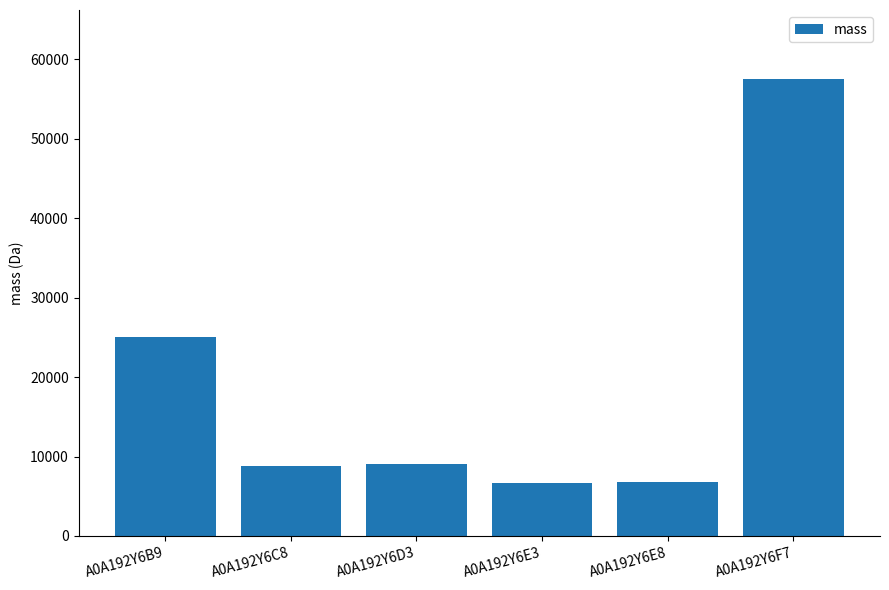

How many bars are there in total?

6